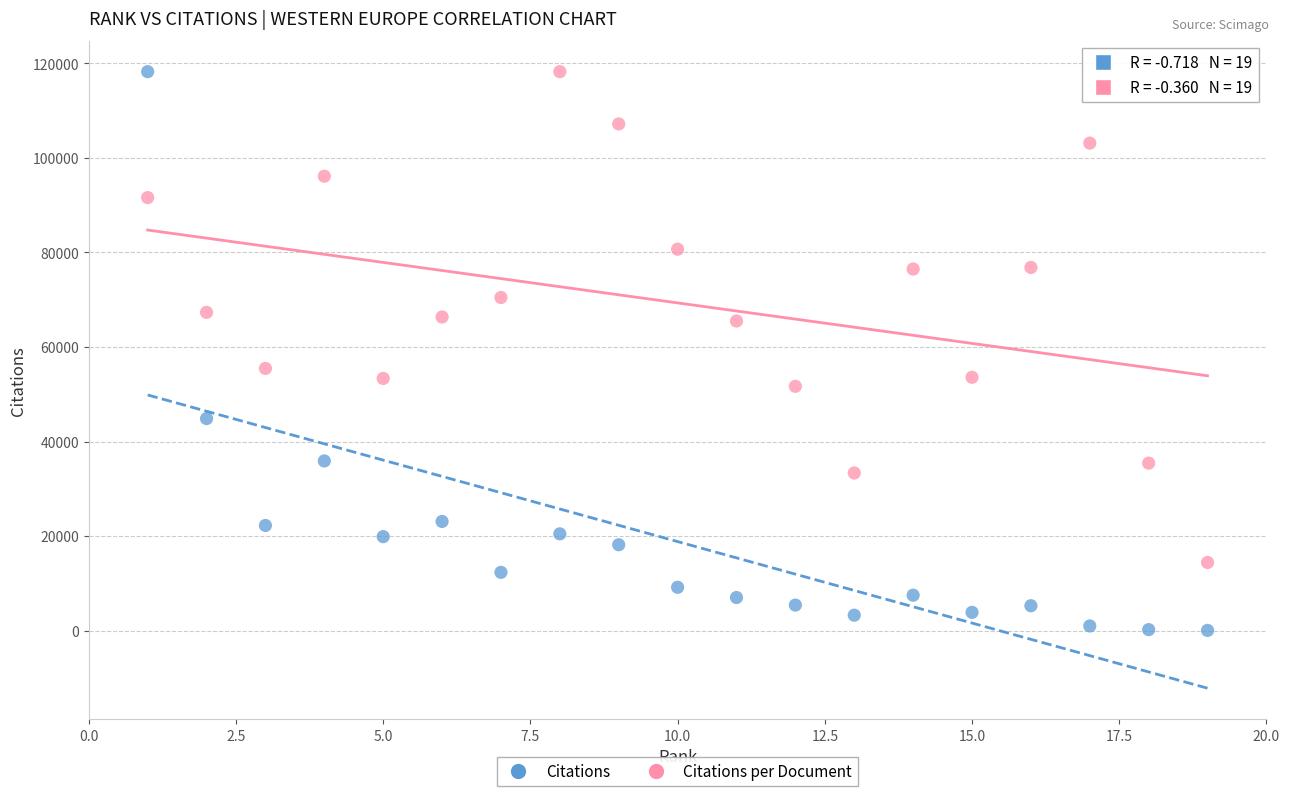

Across all series, what Y value is closest to 59140?

55463.6